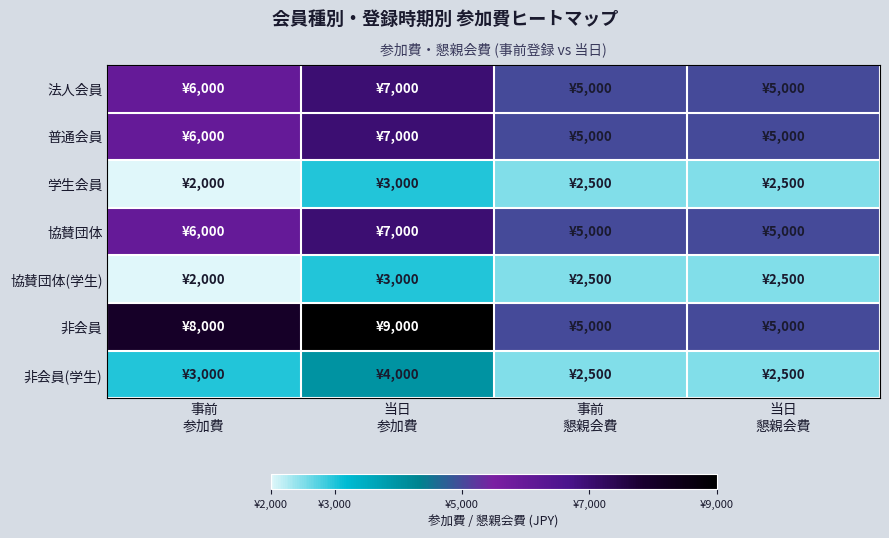

Reading left to right, what are all the values shown in this chart?

法人会員: 事前
参加費=6000	当日
参加費=7000	事前
懇親会費=5000	当日
懇親会費=5000
普通会員: 事前
参加費=6000	当日
参加費=7000	事前
懇親会費=5000	当日
懇親会費=5000
学生会員: 事前
参加費=2000	当日
参加費=3000	事前
懇親会費=2500	当日
懇親会費=2500
協賛団体: 事前
参加費=6000	当日
参加費=7000	事前
懇親会費=5000	当日
懇親会費=5000
協賛団体(学生): 事前
参加費=2000	当日
参加費=3000	事前
懇親会費=2500	当日
懇親会費=2500
非会員: 事前
参加費=8000	当日
参加費=9000	事前
懇親会費=5000	当日
懇親会費=5000
非会員(学生): 事前
参加費=3000	当日
参加費=4000	事前
懇親会費=2500	当日
懇親会費=2500